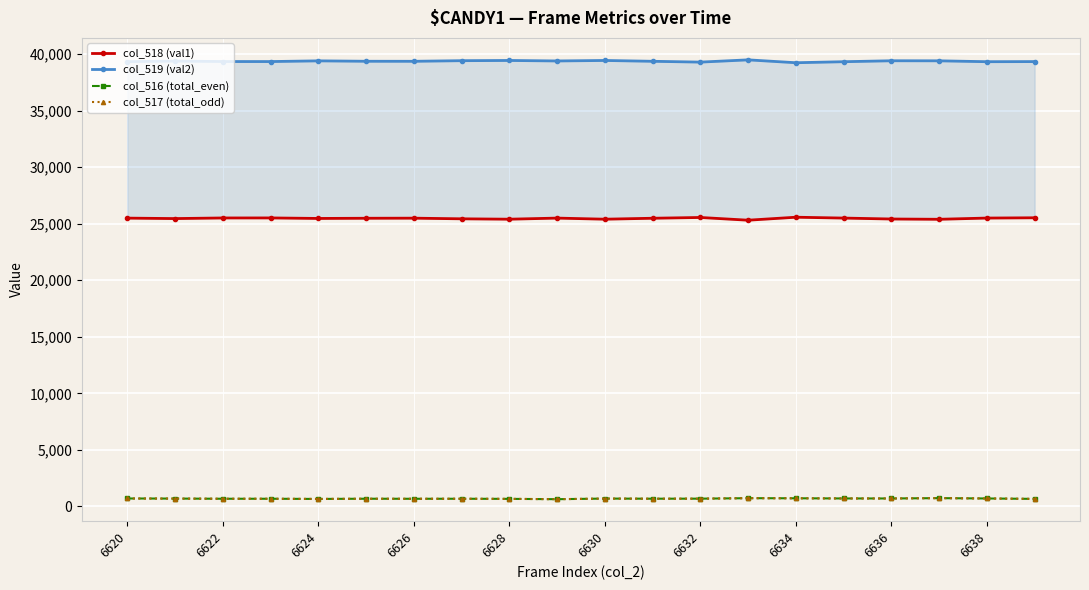

True or false: col_519 (val2) and col_518 (val1) cross at least once.

False